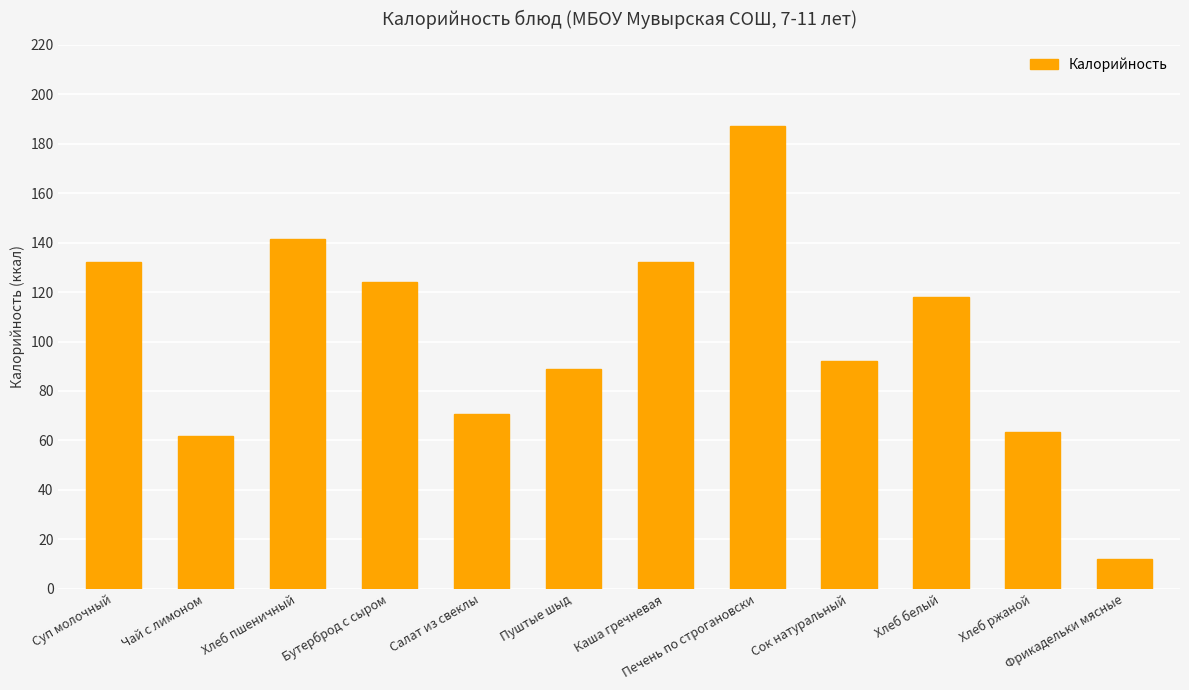

At which label is the value closest to 99?

Сок натуральный